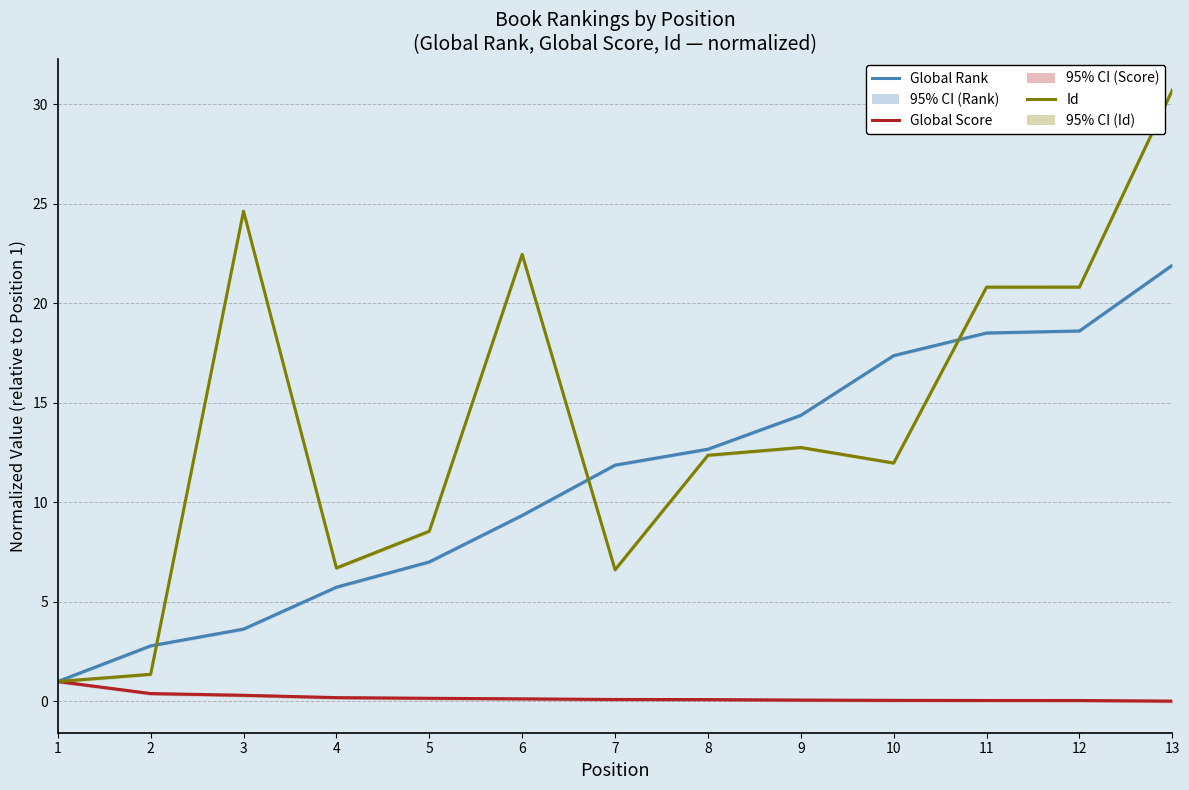

True or false: Id has more than 0 interior local peaks.

True